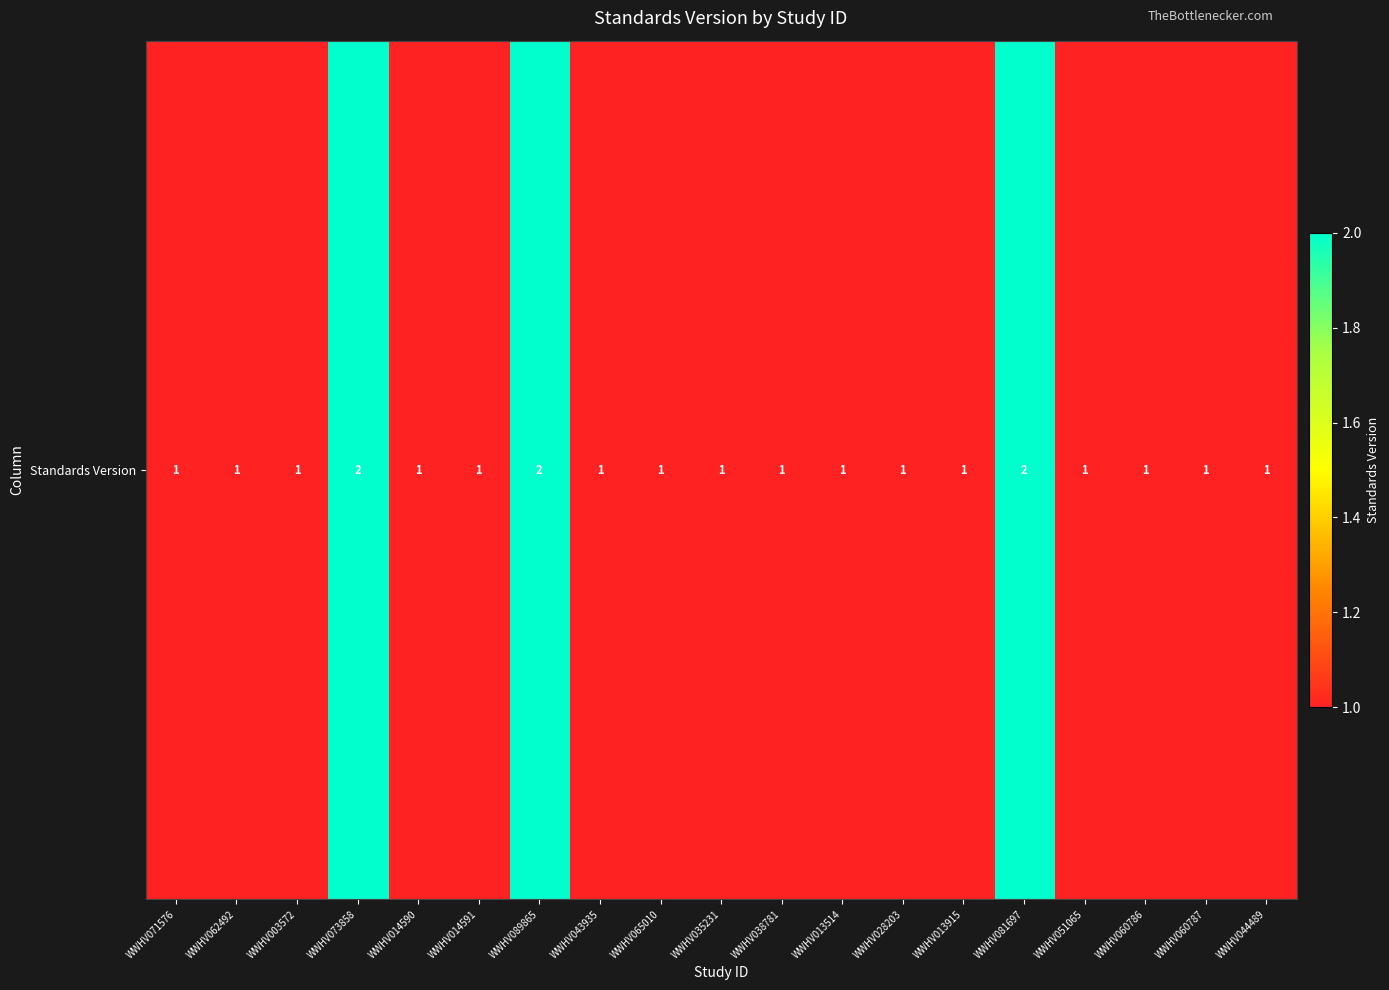

Rank the categories by value from highest to lowest.

WWHV073858, WWHV089865, WWHV081697, WWHV071576, WWHV062492, WWHV003572, WWHV014590, WWHV014591, WWHV043935, WWHV065010, WWHV035231, WWHV038781, WWHV013514, WWHV028203, WWHV013915, WWHV051065, WWHV060786, WWHV060787, WWHV044489